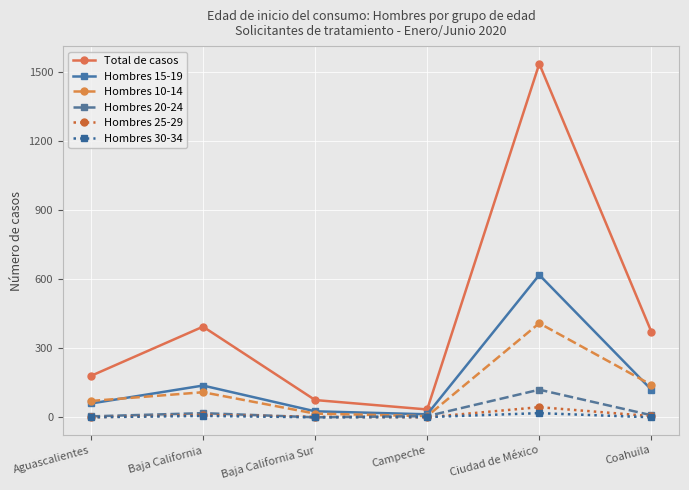

How many distinct data groups are displayed?

6